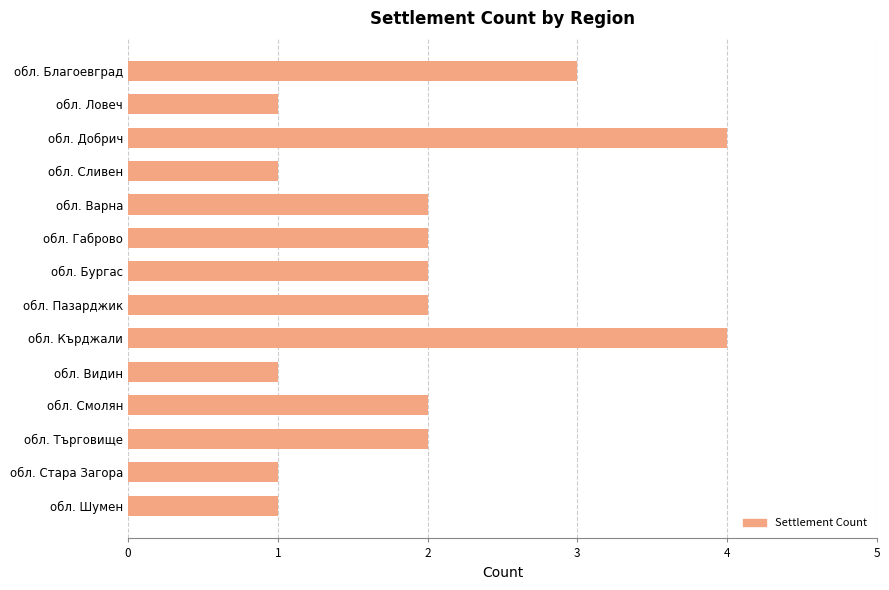

Approximately how many times larger is the value at обл. Ловеч compared to обл. Сливен?

1.0